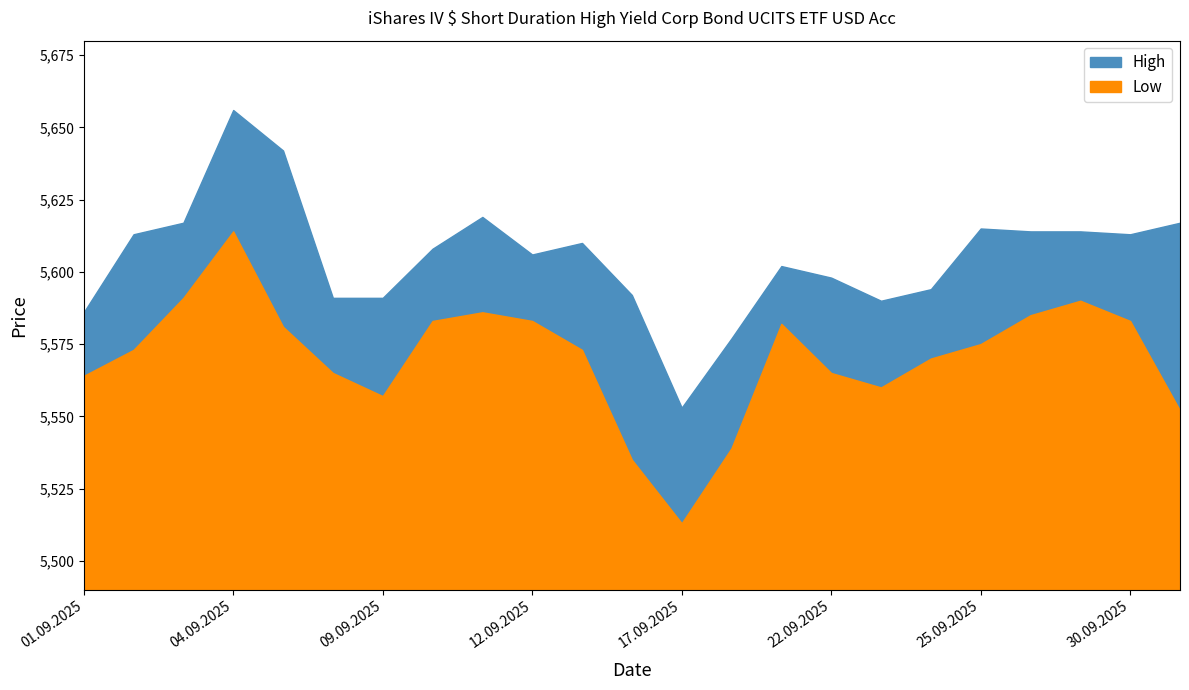

Rank the series by their maximum value, from highest to lowest.

High, Low